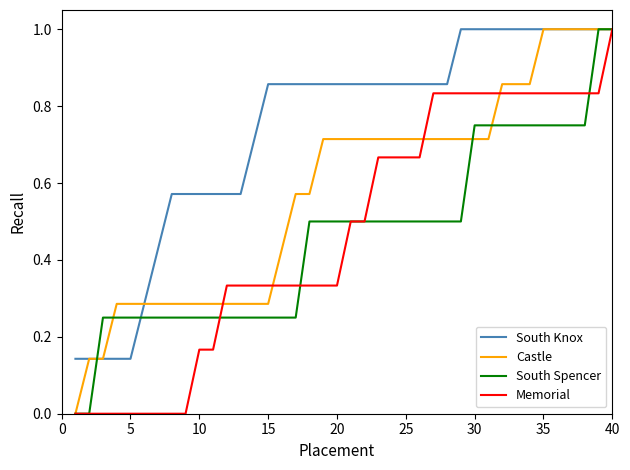

What is the maximum value shown in the chart?

1.0